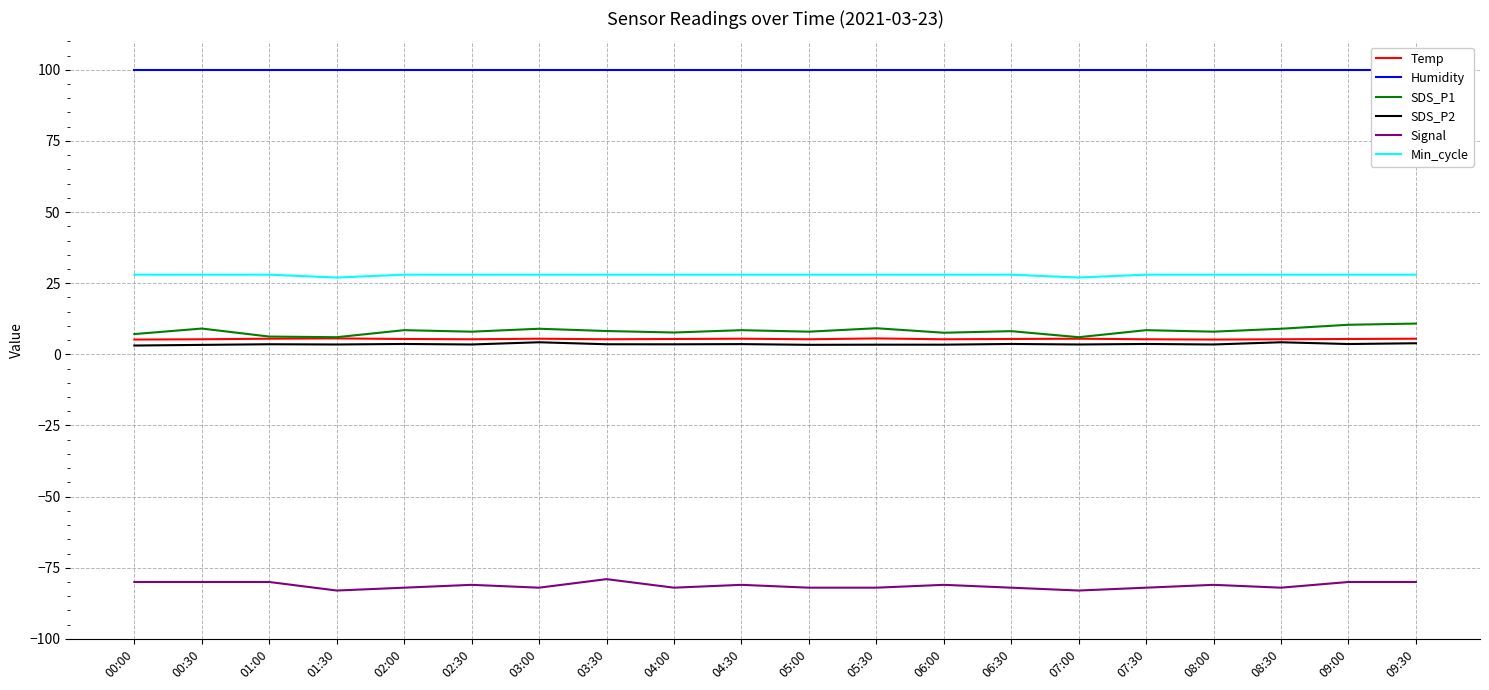

What is the value of the SDS_P1 point at the 11th from the left?

8.0